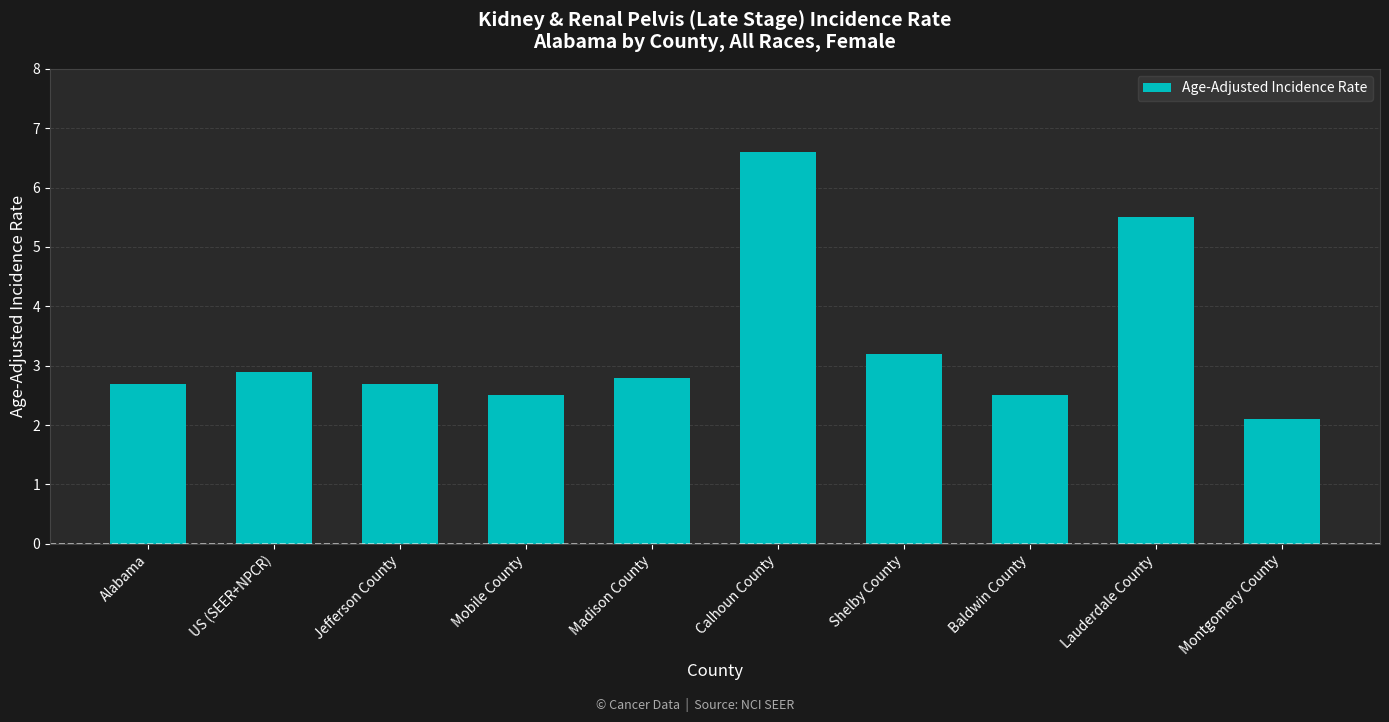

What is the difference between the second highest and minimum values?

3.4